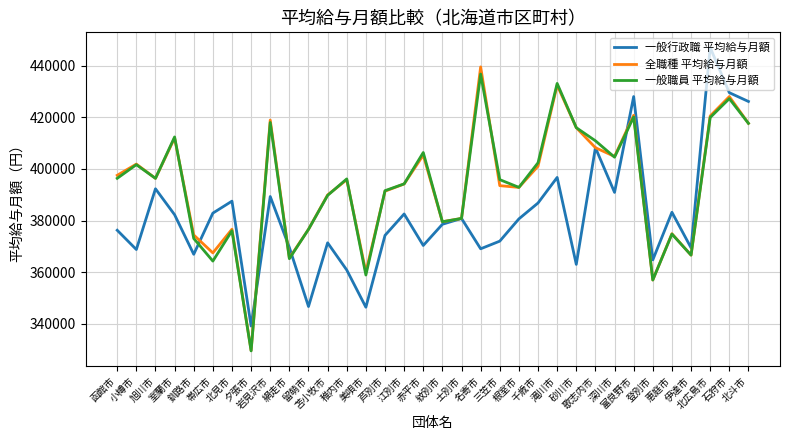

What is the minimum value shown in the chart?

329568